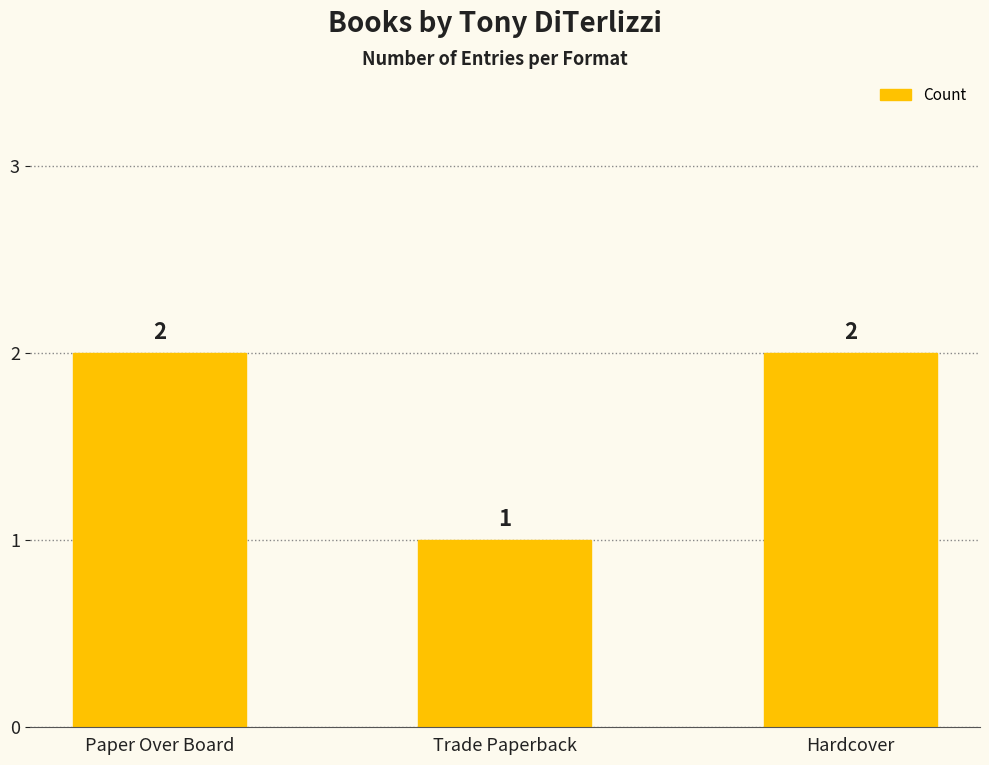

Which has a higher value, Paper Over Board or Trade Paperback?

Paper Over Board